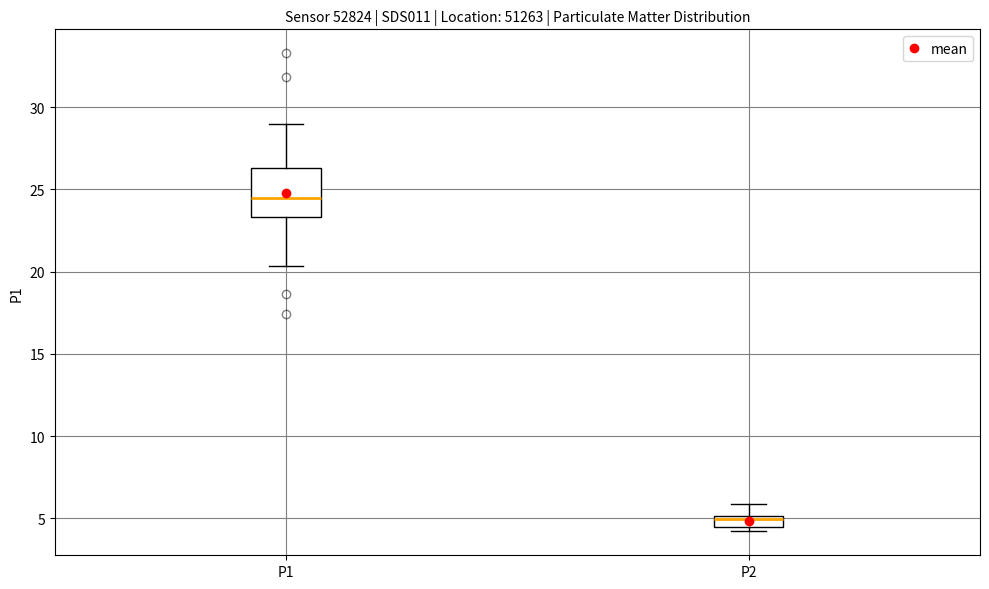

Which box is the tallest, from its lower edge to its upper edge?

P1